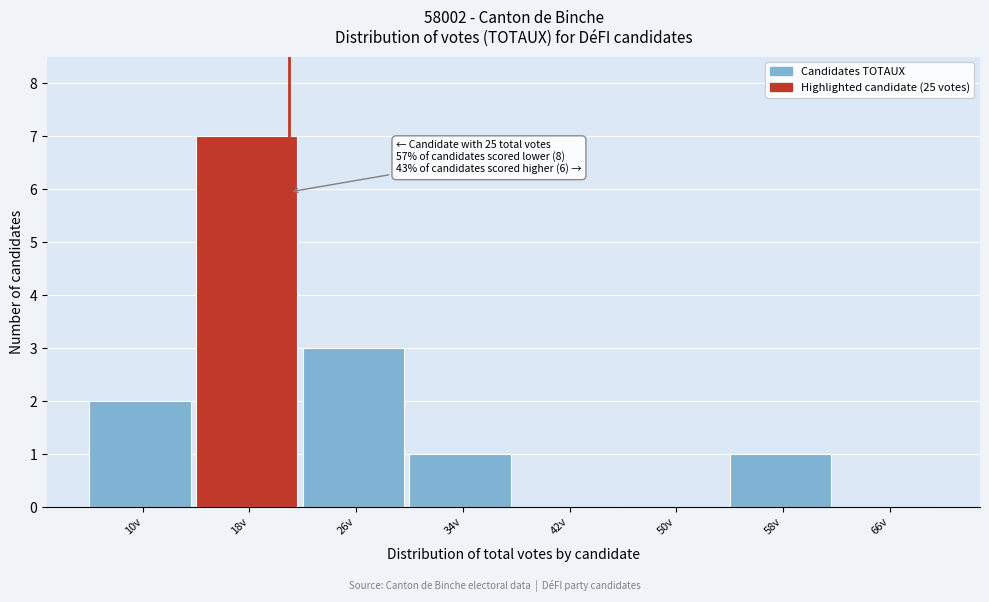

Reading right to left, list all the values displayed in this chart.

66v=0	58v=1	50v=0	42v=0	34v=1	26v=3	18v=7	10v=2